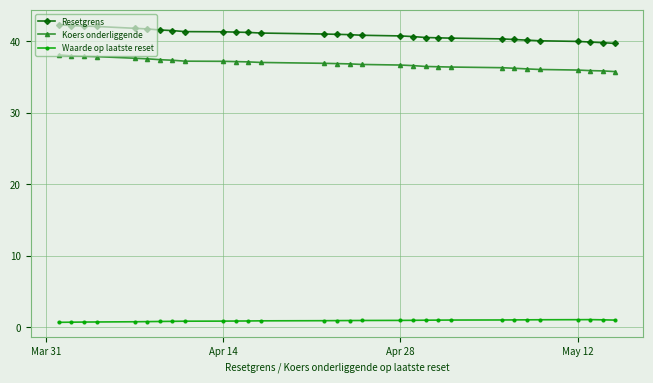

What is the minimum value for Resetgrens?

39.7